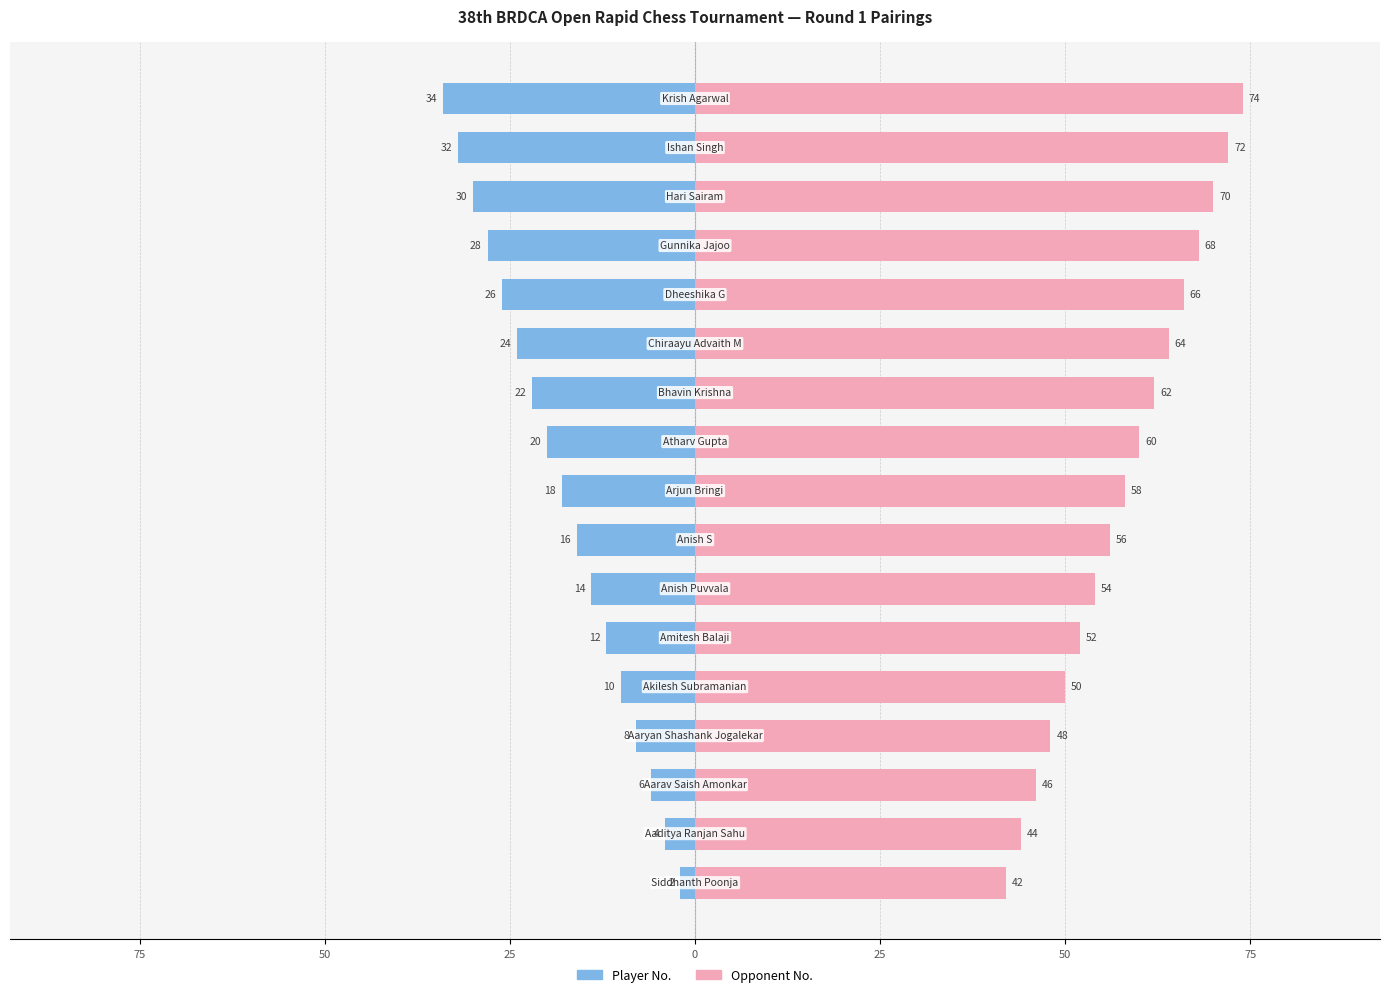

Is the value of Player No. at 100 greater than the value of Opponent No. at 12?

No